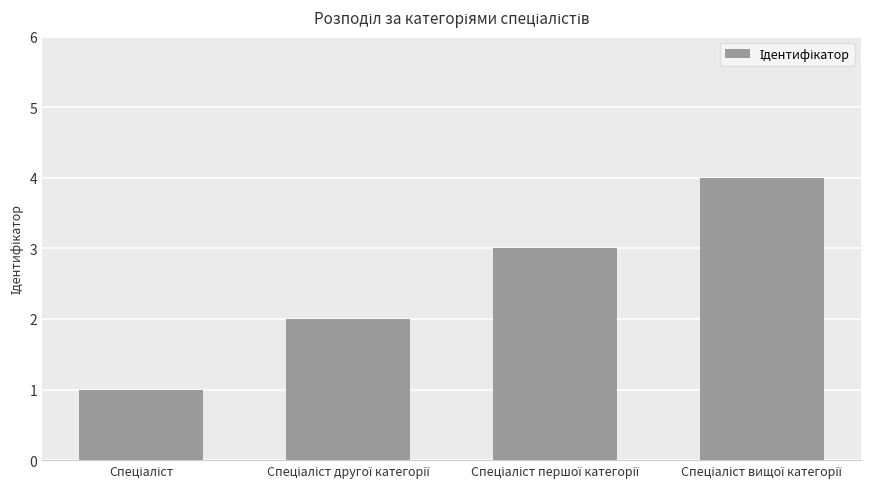

What is the difference between the maximum and minimum values?

3